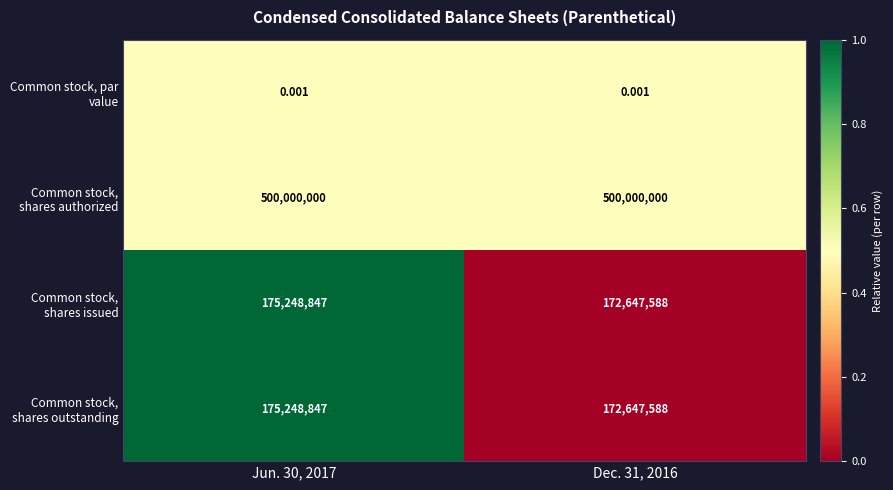

What is the difference between the highest and lowest values at Jun. 30, 2017?

500000000.0